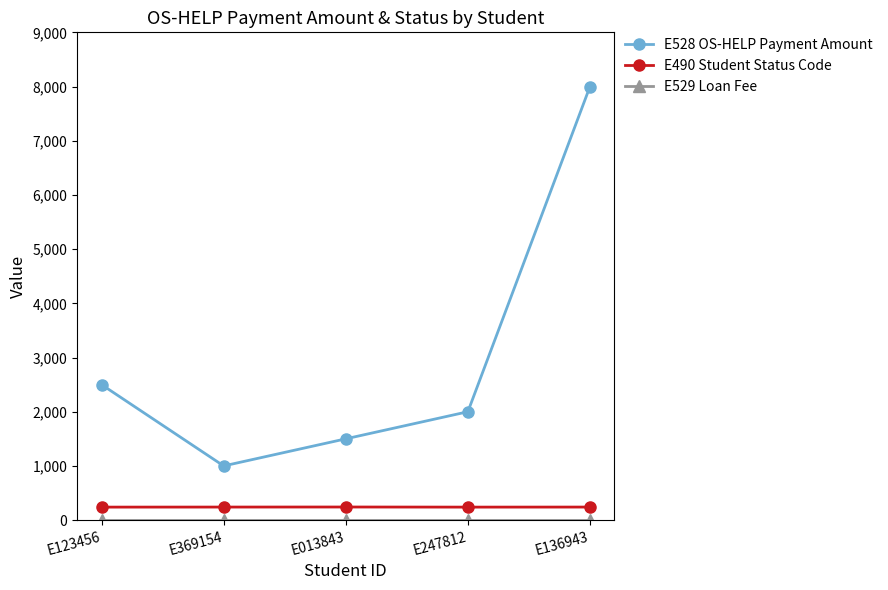

What is the lowest value of the E490 Student Status Code series?

240